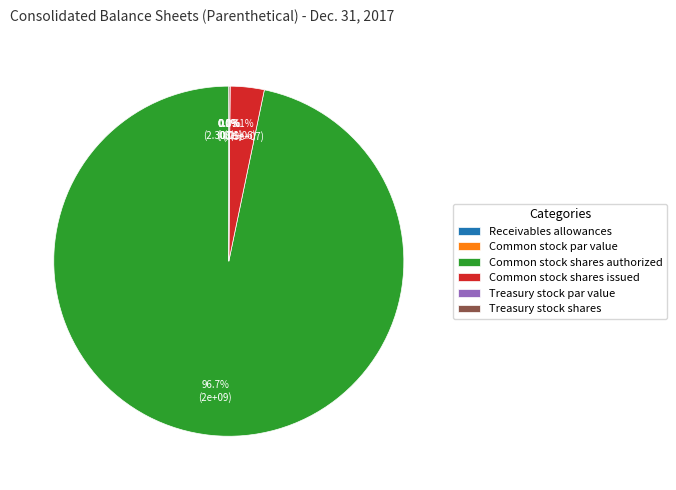

Is it true that Receivables allowances is 11% of the pie?

False